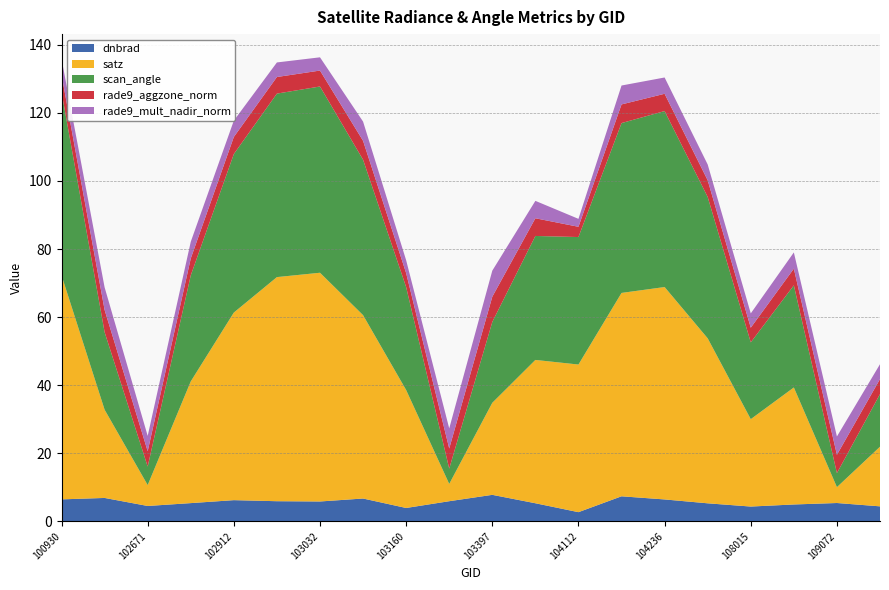

Reading left to right, what are all the values shown in this chart?

dnbrad: 100930=6.5	102551=6.9	102671=4.5	102792=5.3	102912=6.2	102920=5.9	103032=5.8	103040=6.7	103160=3.9	103279=5.9	103397=7.8	103761=5.3	104112=2.7	104229=7.3	104236=6.4	104355=5.3	108015=4.3	108899=5.0	109072=5.4	110127=4.4
satz: 100930=65.8	102551=25.9	102671=6.1	102792=35.8	102912=55.1	102920=65.8	103032=67.2	103040=53.9	103160=34.7	103279=5.1	103397=27.1	103761=42.1	104112=43.4	104229=59.8	104236=62.4	104355=48.5	108015=25.7	108899=34.4	109072=4.7	110127=17.5
scan_angle: 100930=53.9	102551=22.8	102671=5.4	102792=31.2	102912=46.6	102920=53.9	103032=54.7	103040=45.7	103160=30.2	103279=4.5	103397=23.8	103761=36.4	104112=37.5	104229=49.9	104236=51.7	104355=41.5	108015=22.6	108899=30.0	109072=4.1	110127=15.5
rade9_aggzone_norm: 100930=5.1	102551=6.5	102671=4.5	102792=5.0	102912=5.0	102920=4.9	103032=4.7	103040=5.5	103160=4.1	103279=5.9	103397=7.4	103761=5.2	104112=3.0	104229=5.5	104236=5.1	104355=4.9	108015=4.3	108899=4.9	109072=5.4	110127=4.4
rade9_mult_nadir_norm: 100930=4.7	102551=6.6	102671=4.5	102792=4.9	102912=4.8	102920=4.3	103032=3.9	103040=5.6	103160=3.8	103279=5.9	103397=7.7	103761=5.1	104112=2.3	104229=5.6	104236=4.8	104355=4.6	108015=4.2	108899=4.8	109072=5.4	110127=4.4